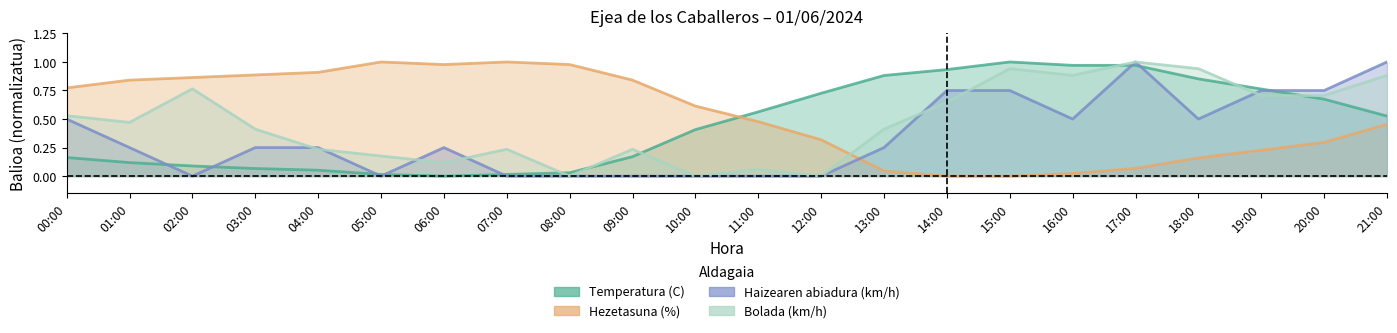

Between 00:00 and 06:00, which series saw the biggest shift?

Bolada (km/h)